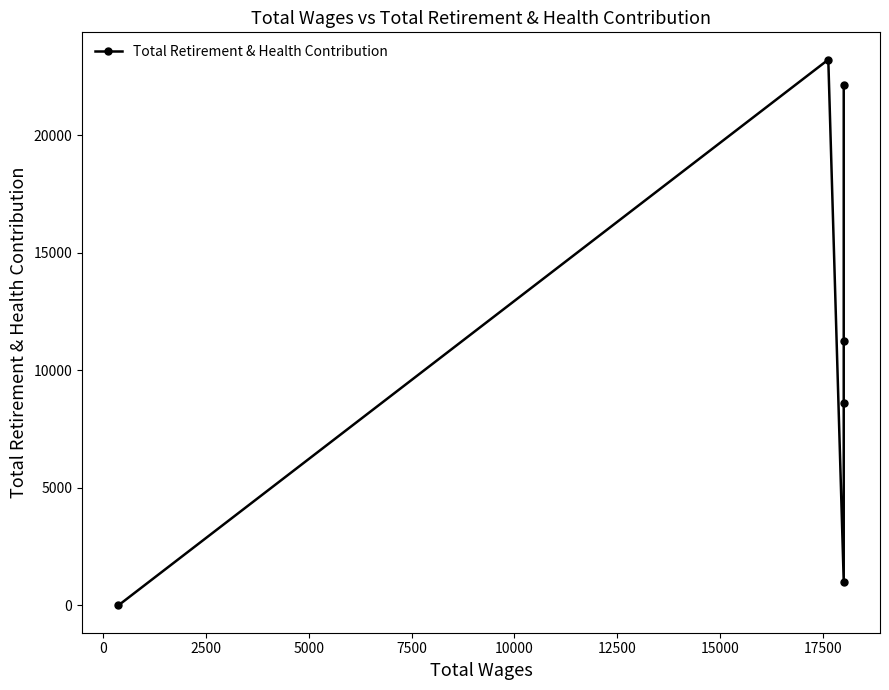

How many categories are shown in the chart?

6